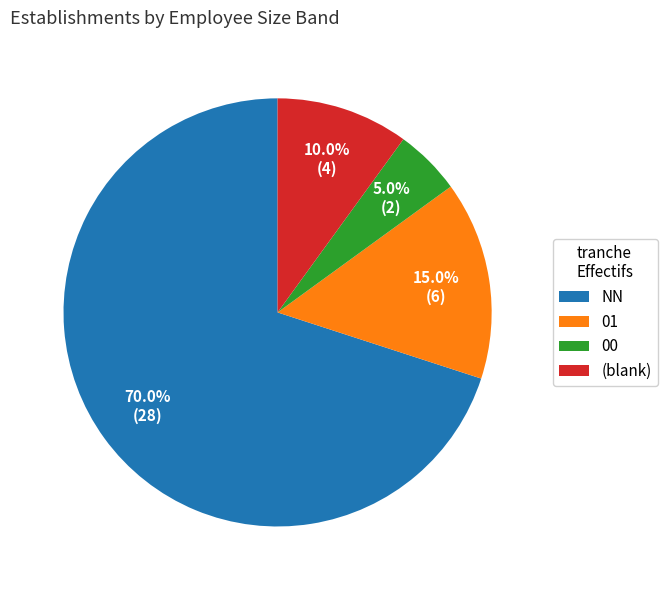

Rank the categories by value from lowest to highest.

00, (blank), 01, NN